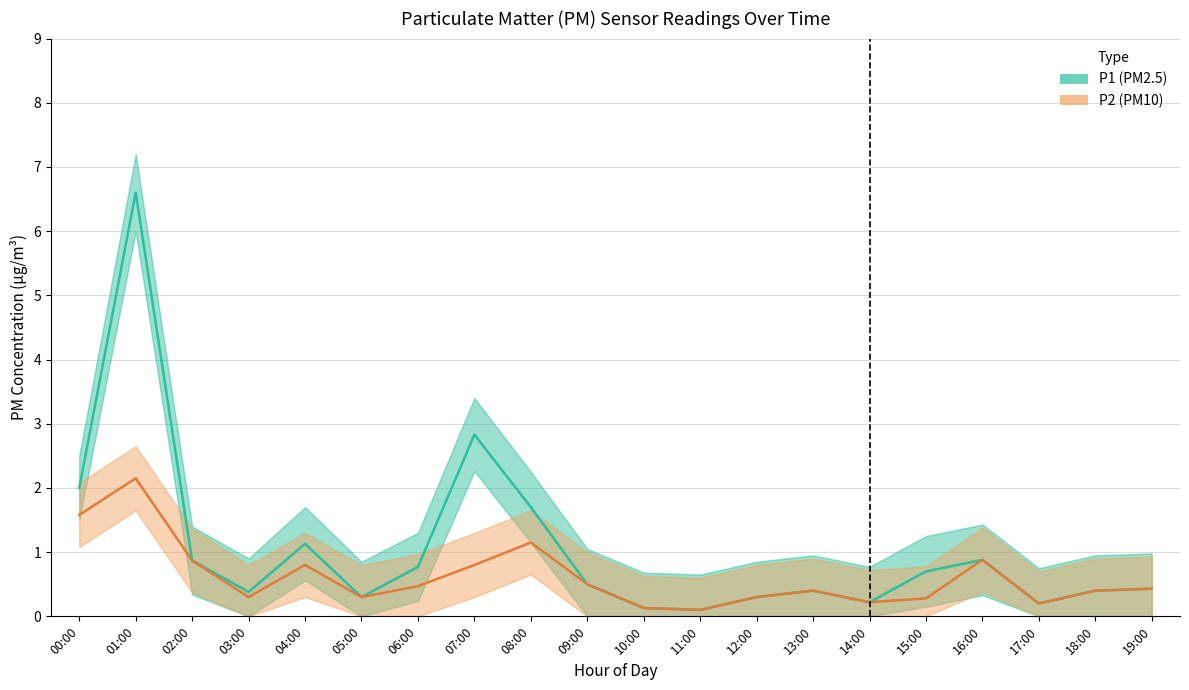

Is this an area chart (filled region under the line)?

No